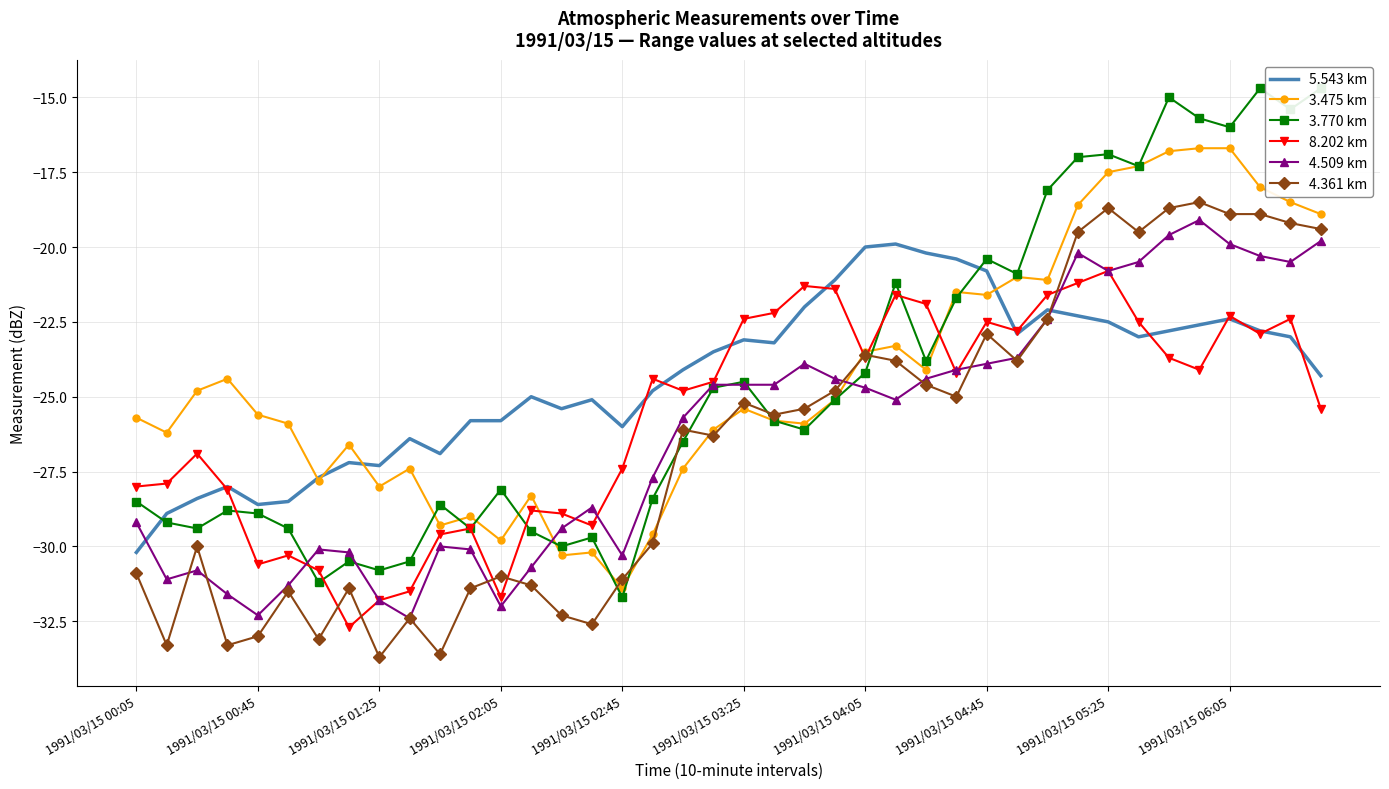

Is it true that 4.361 km equals -22.9 at 1991/03/15 04:45?

True